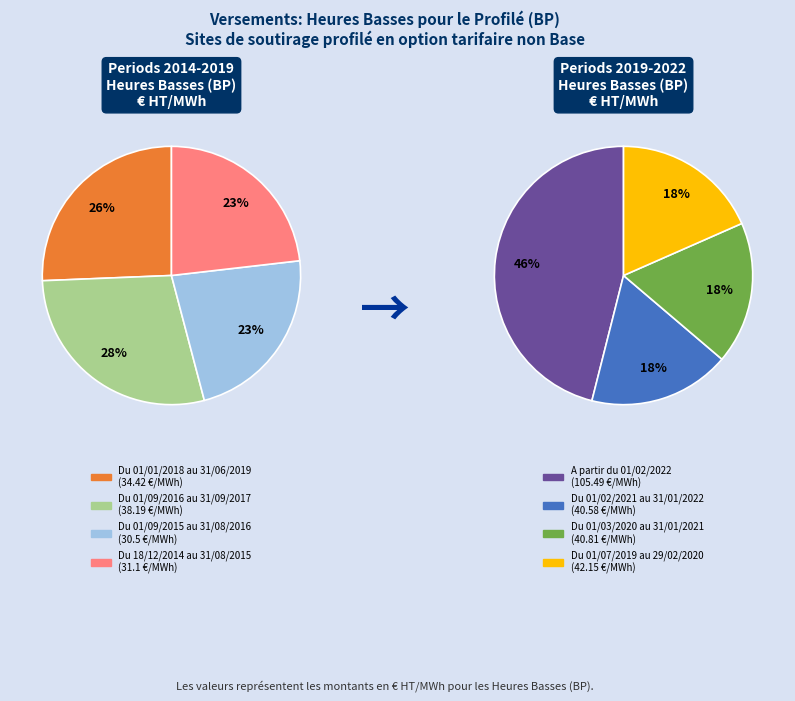

The Du 01/09/2015 au 31/08/2016 slice represents 1% of the pie. True or false?

False